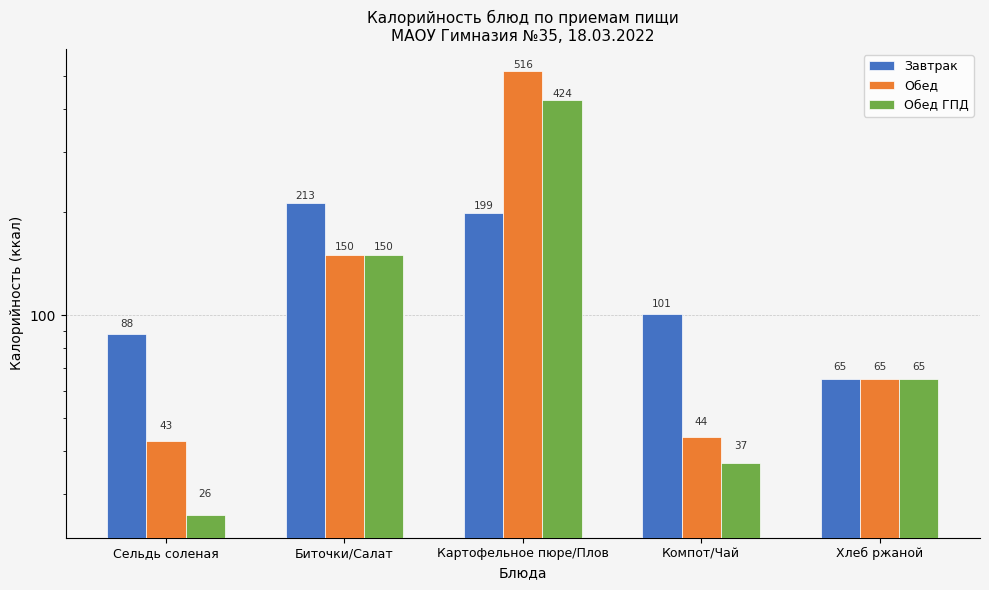

Is it true that Обед ГПД equals 11 at Компот/Чай?

False